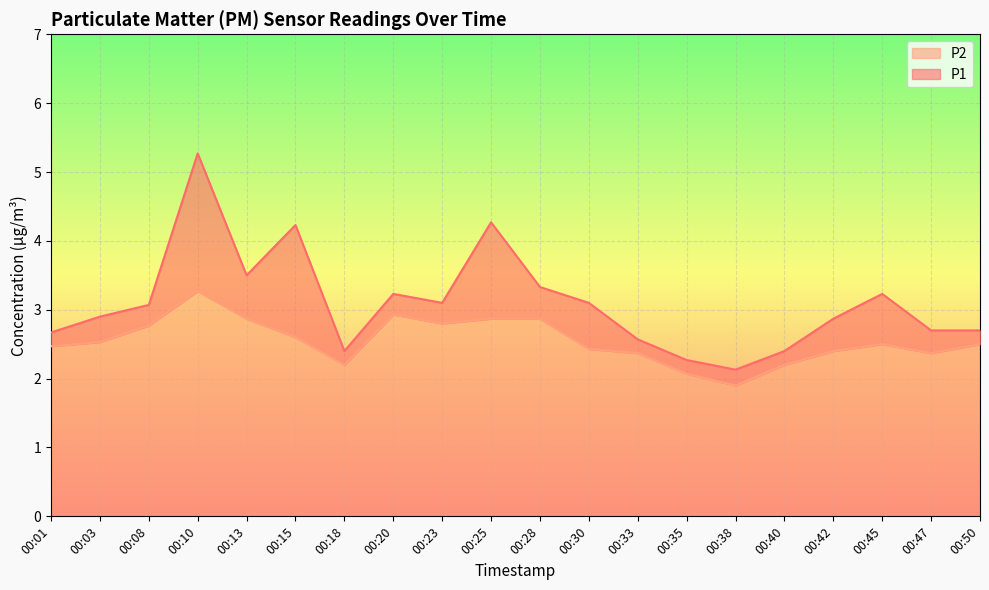

Reading right to left, transcribe all the data shown in this chart.

P1: 00:50=2.7	00:47=2.7	00:45=3.2	00:42=2.9	00:40=2.4	00:38=2.1	00:35=2.3	00:33=2.6	00:30=3.1	00:28=3.3	00:25=4.3	00:23=3.1	00:20=3.2	00:18=2.4	00:15=4.2	00:13=3.5	00:10=5.3	00:08=3.1	00:03=2.9	00:01=2.7
P2: 00:50=2.5	00:47=2.4	00:45=2.5	00:42=2.4	00:40=2.2	00:38=1.9	00:35=2.1	00:33=2.4	00:30=2.4	00:28=2.9	00:25=2.9	00:23=2.8	00:20=2.9	00:18=2.2	00:15=2.6	00:13=2.9	00:10=3.3	00:08=2.8	00:03=2.5	00:01=2.5